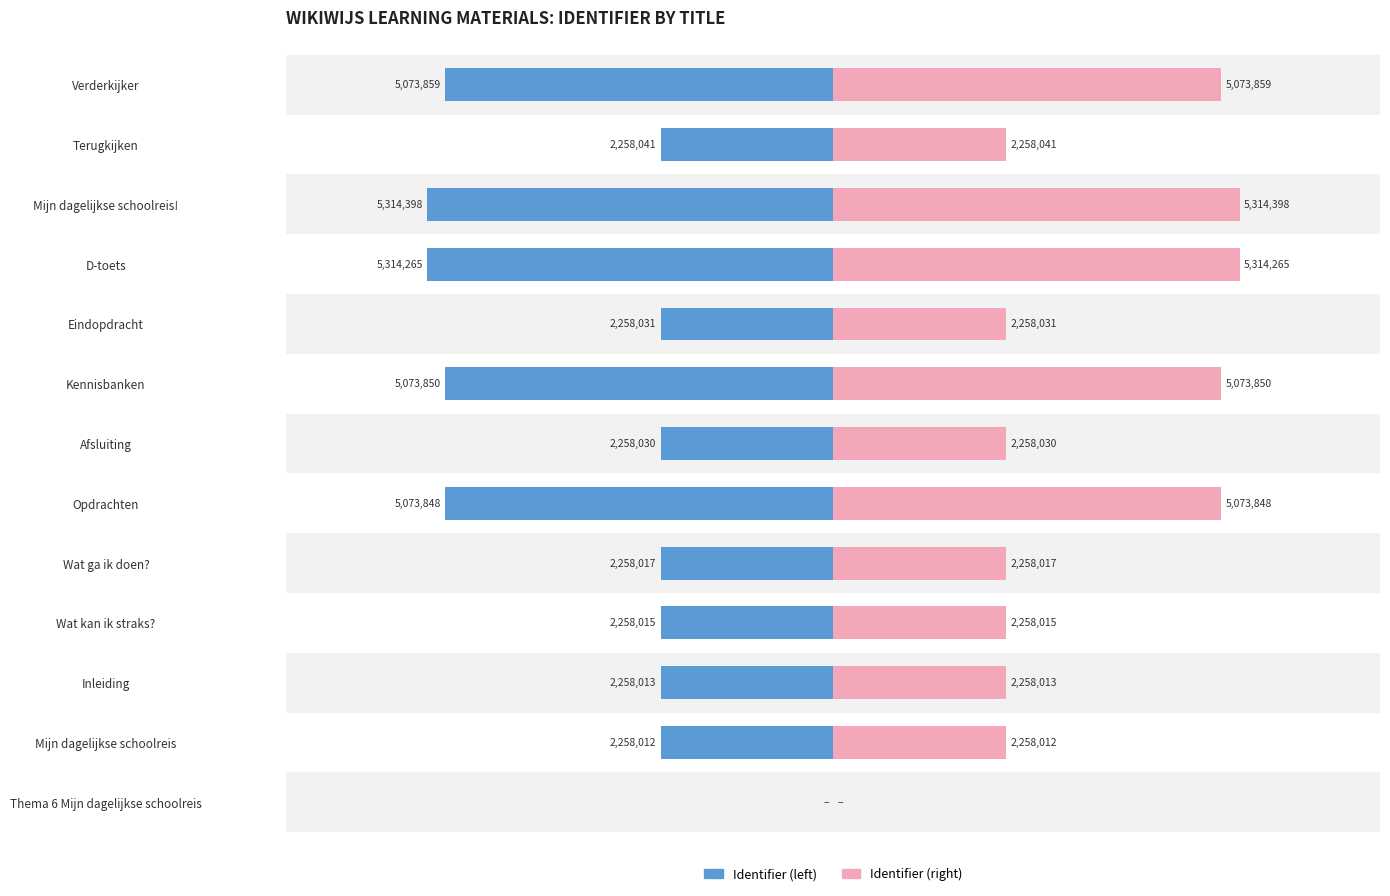

At how many categories does at least one series exceed 2607007?

5